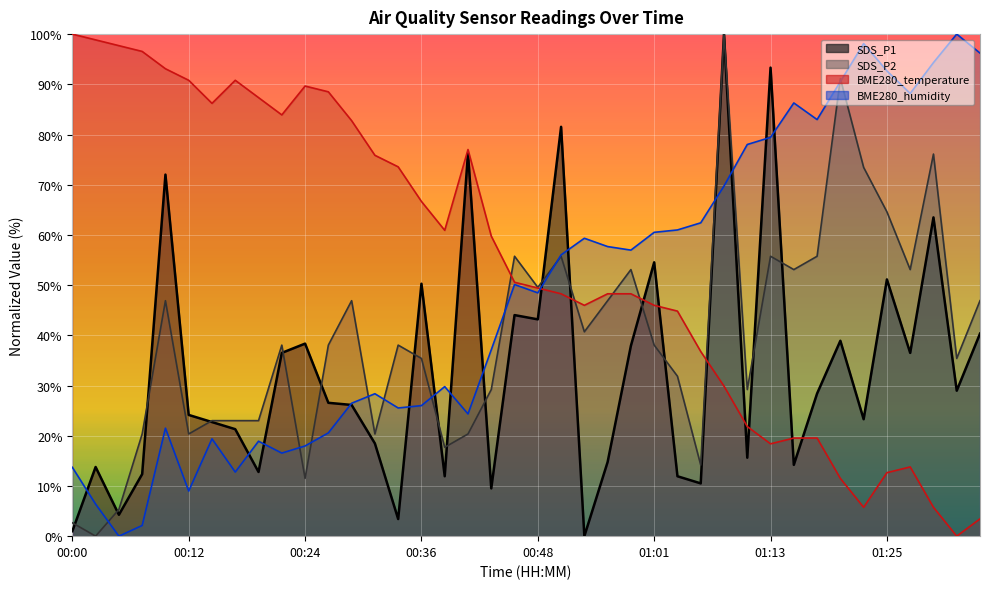

Which series has the largest total across all categories?

BME280_temperature